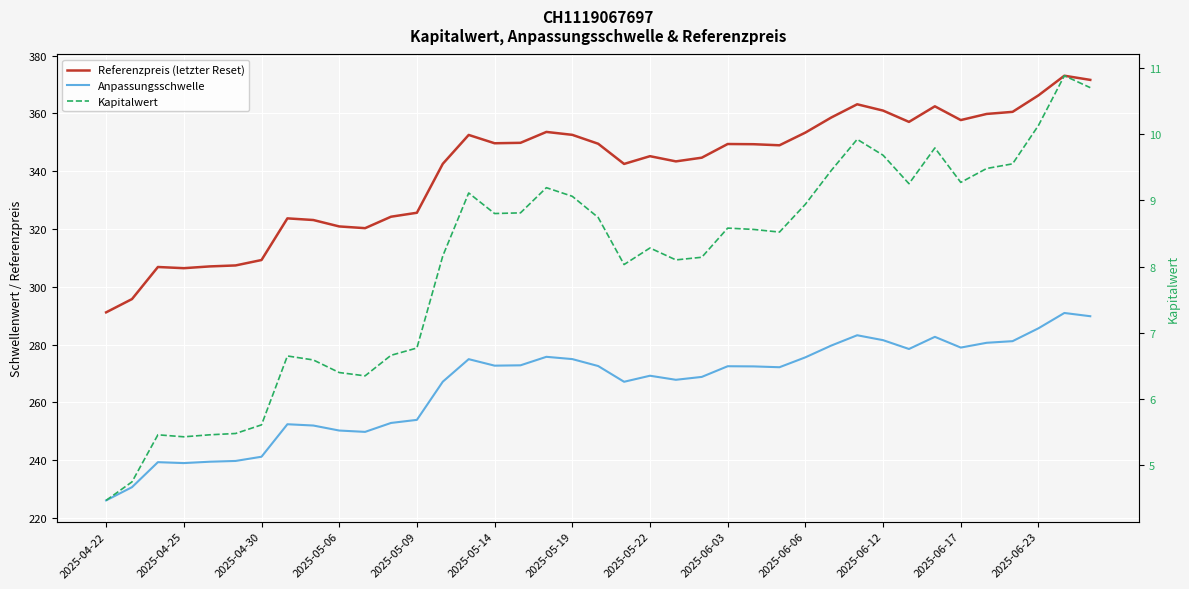

Reading right to left, what are all the values shown in this chart?

Referenzpreis (letzter Reset): 371.6	373.0	366.2	360.5	359.8	357.7	362.4	357.1	361.0	363.1	358.6	353.4	349.0	349.3	349.4	344.7	343.4	345.2	342.5	349.5	352.6	353.6	349.8	349.7	352.5	342.6	325.6	324.2	320.3	320.9	323.1	323.7	309.3	307.4	307.1	306.4	306.9	295.8	291.2
Anpassungsschwelle: 289.8	291.0	285.7	281.2	280.6	279.0	282.7	278.5	281.5	283.2	279.7	275.6	272.2	272.5	272.5	268.8	267.8	269.2	267.2	272.6	275.0	275.8	272.9	272.7	275.0	267.2	254.0	252.9	249.8	250.3	252.0	252.5	241.2	239.8	239.5	239.0	239.4	230.7	226.1
Kapitalwert: 10.7	10.9	10.1	9.6	9.5	9.3	9.8	9.2	9.7	9.9	9.4	8.9	8.5	8.6	8.6	8.1	8.1	8.3	8.0	8.7	9.1	9.2	8.8	8.8	9.1	8.2	6.8	6.7	6.3	6.4	6.6	6.7	5.6	5.5	5.5	5.4	5.5	4.8	4.5